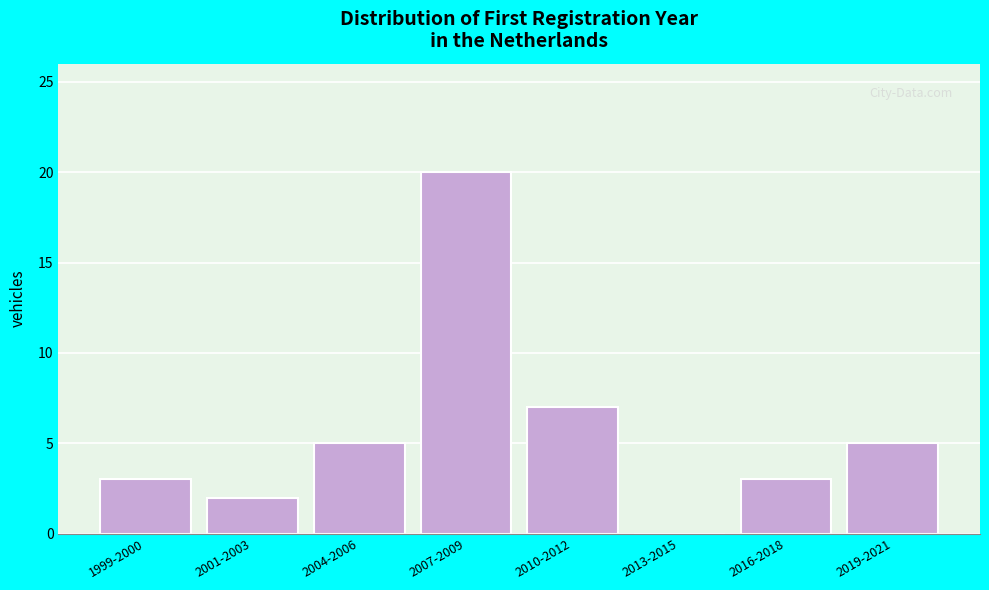

Reading left to right, what are all the values shown in this chart?

1999-2000=3	2001-2003=2	2004-2006=5	2007-2009=20	2010-2012=7	2013-2015=0	2016-2018=3	2019-2021=5